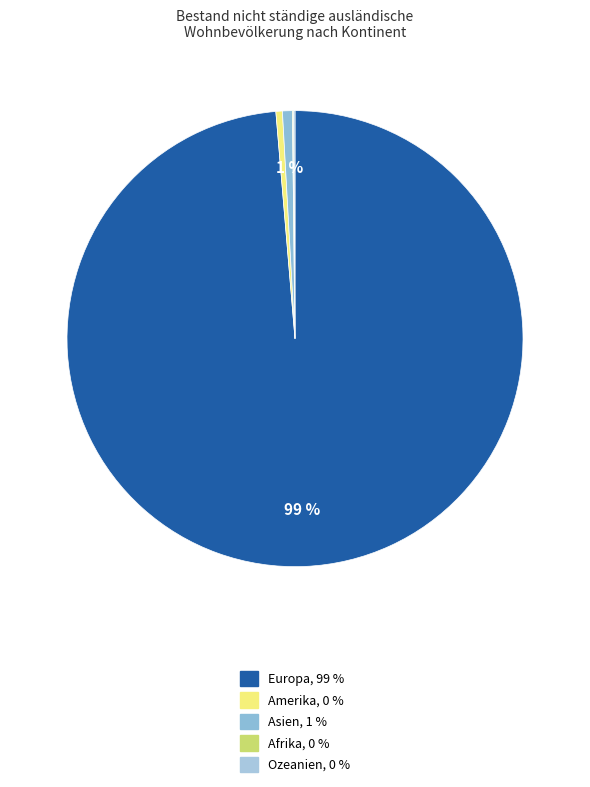

To the nearest percent, what is the difference between the Europa and Afrika slice percentages?

99%